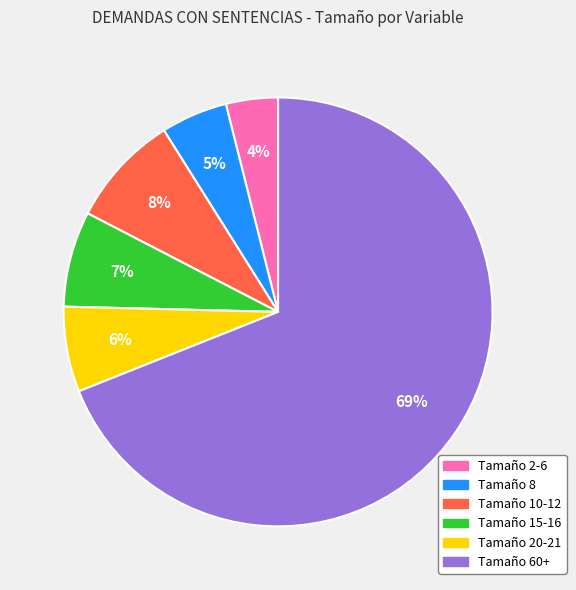

To the nearest percent, what is the average slice percentage?

17%